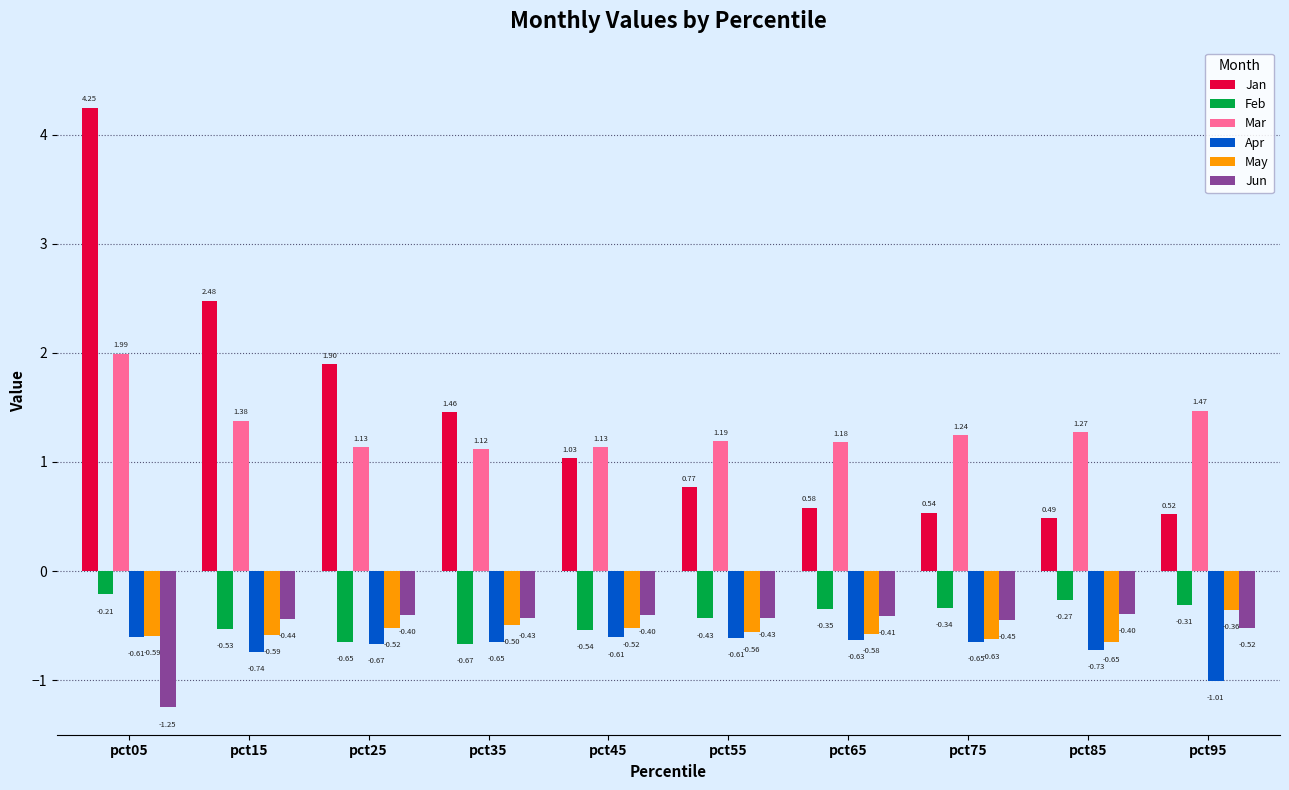

What is the sum of all Jan values?

14.0